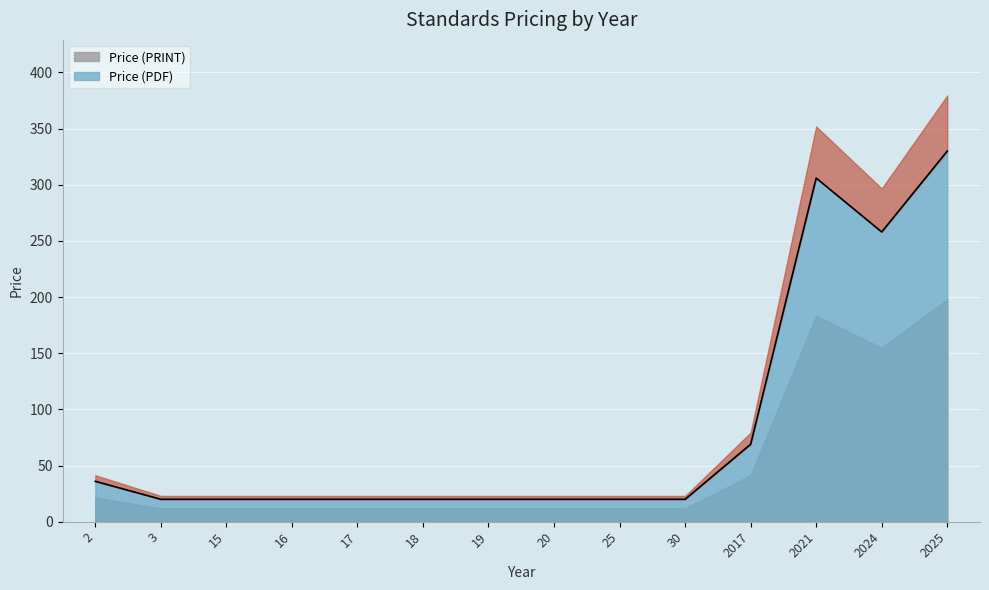

Reading left to right, list all the values displayed in this chart.

2=36	3=20	15=20	16=20	17=20	18=20	19=20	20=20	25=20	30=20	2017=69	2021=306	2024=258	2025=330